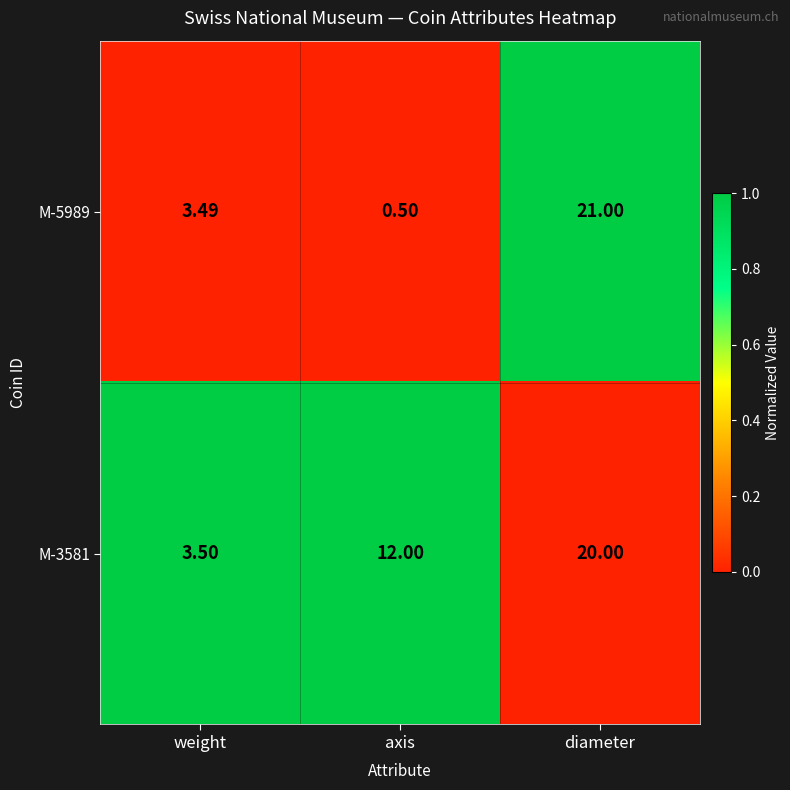

At which label is M-3581 closest to 11?

axis